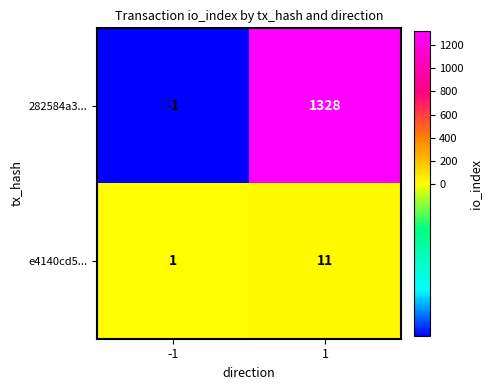

How many series are shown in this chart?

2